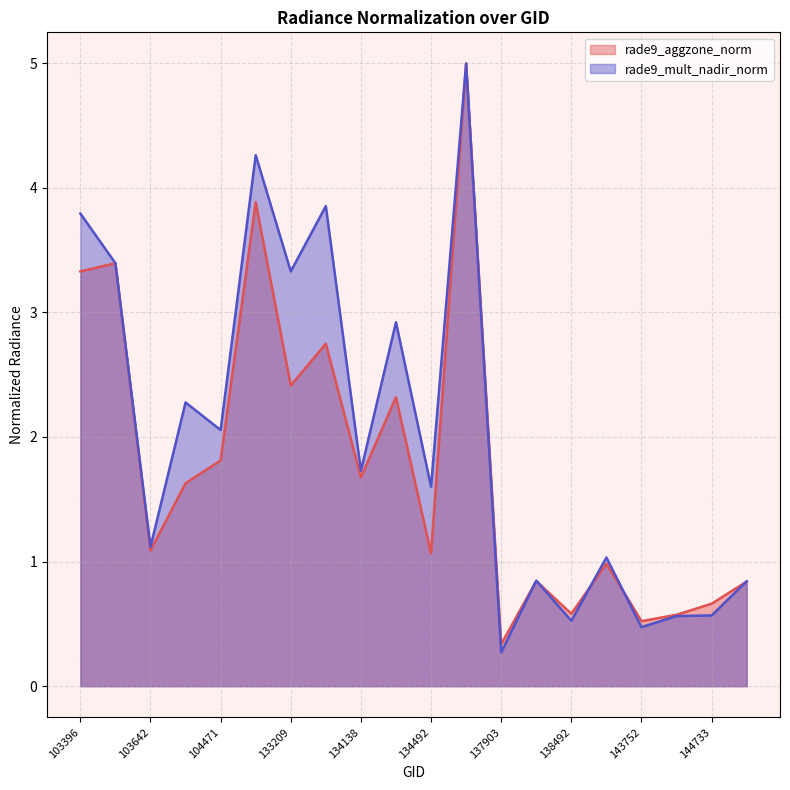

Between 143752 and 103988, which is larger?

103988